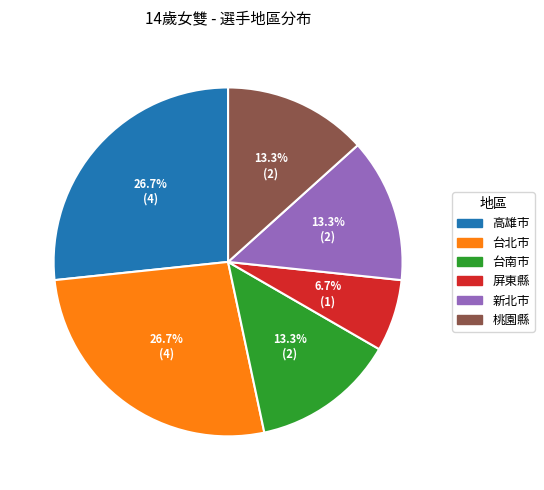

Does any single category account for the majority?

No